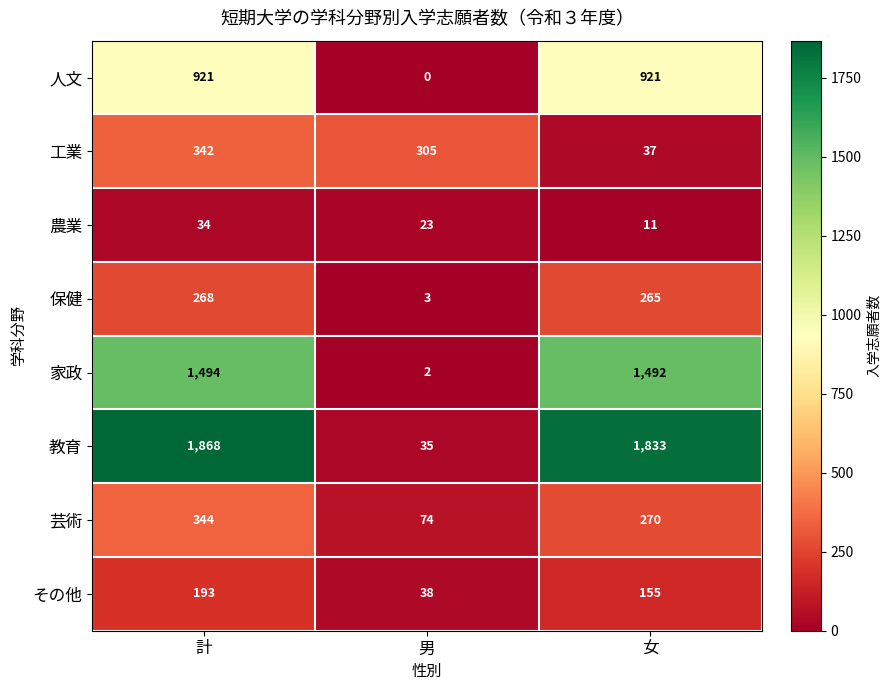

The 工業 series shows 305 at 男. True or false?

True